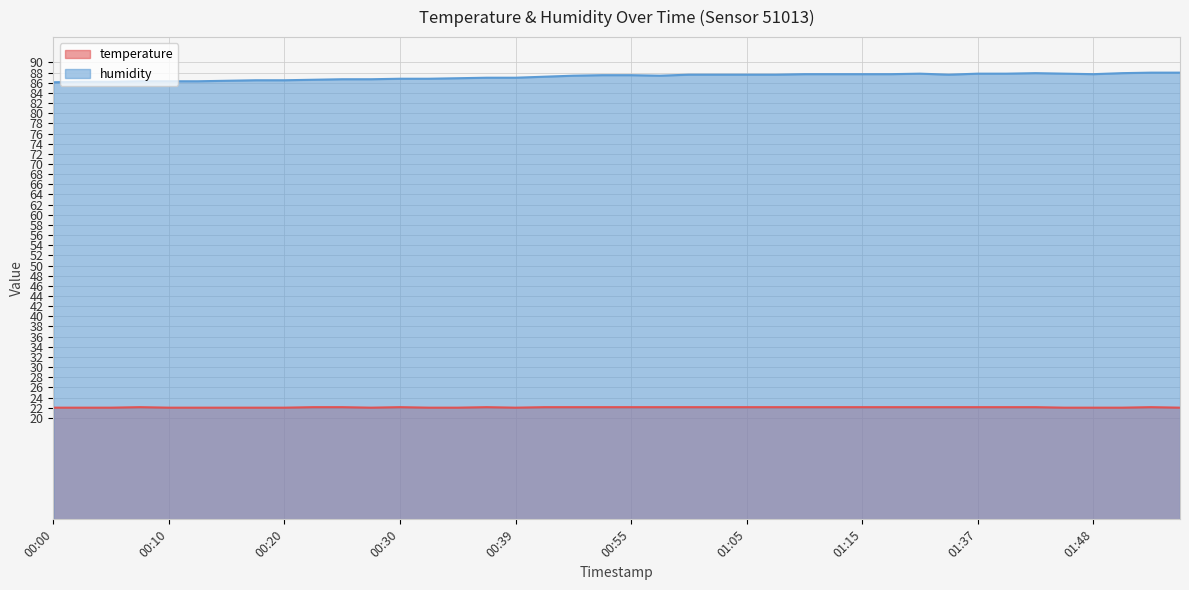

What is the greatest value displayed?

88.0